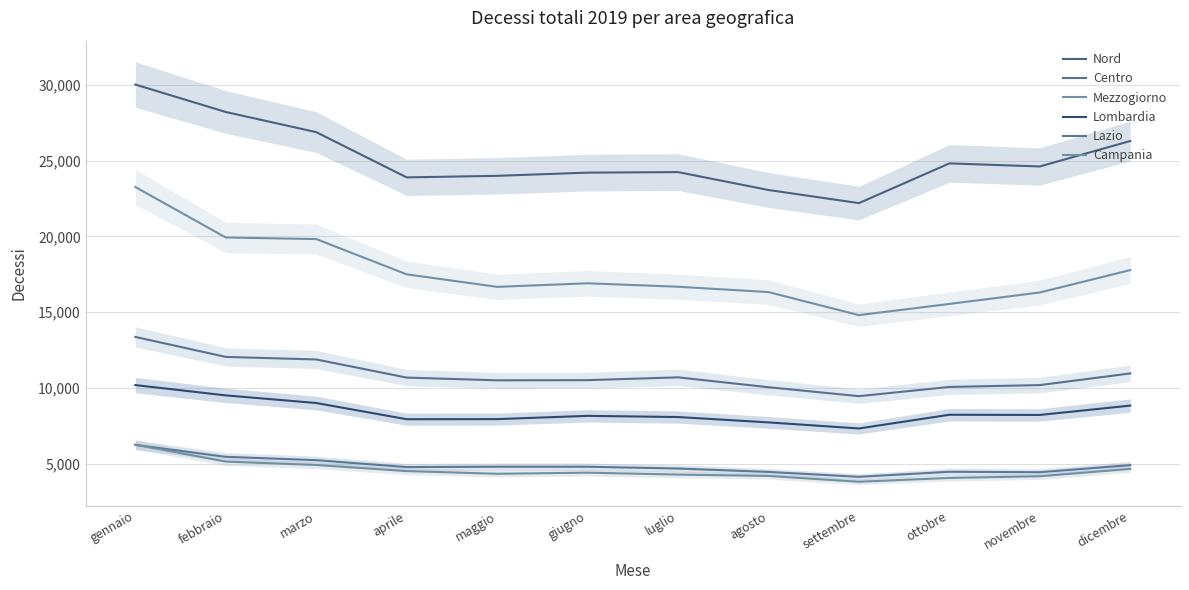

True or false: Centro and Nord cross at least once.

False